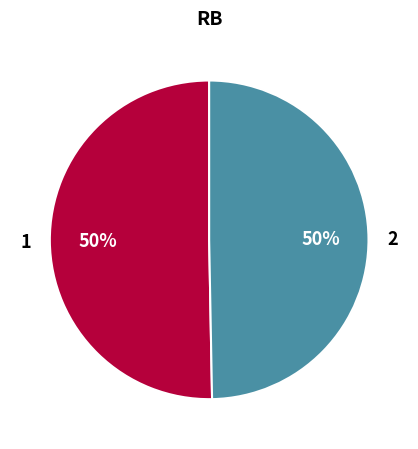

To the nearest percent, what is the average slice percentage?

50%